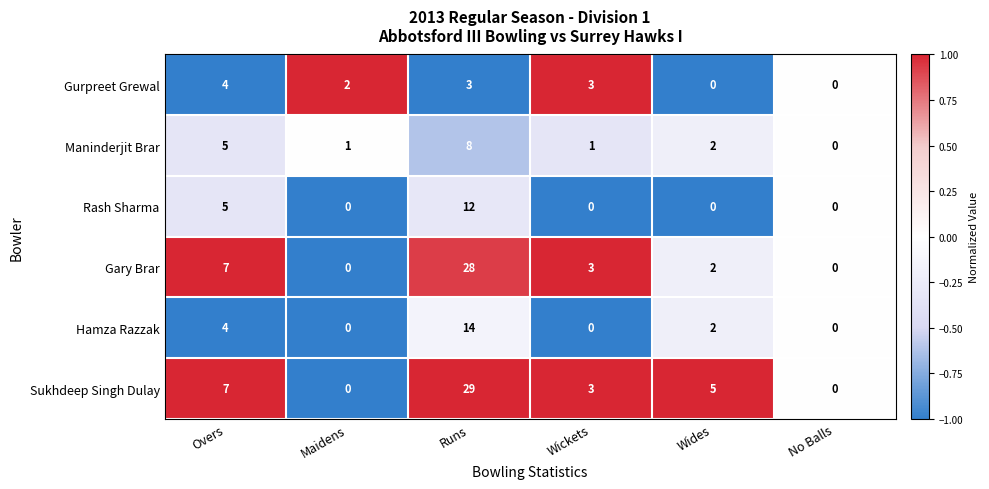

The Sukhdeep Singh Dulay series shows 2 at Wides. True or false?

False